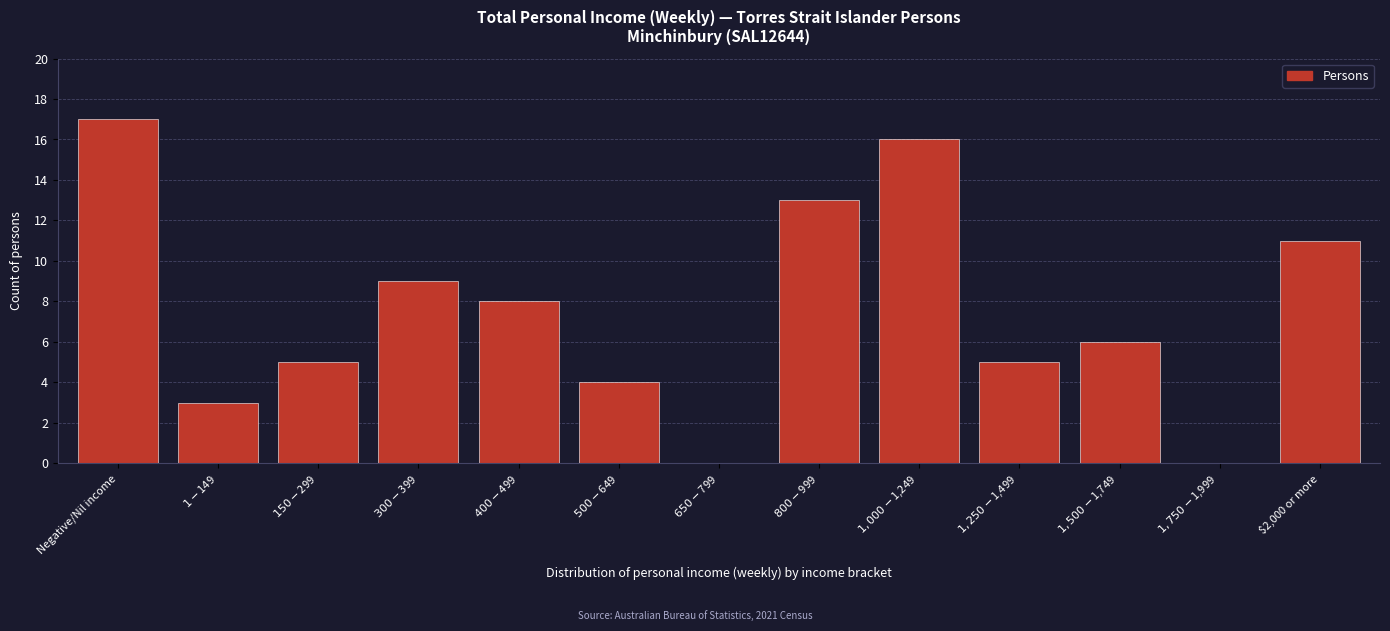

What is the greatest value displayed?

17